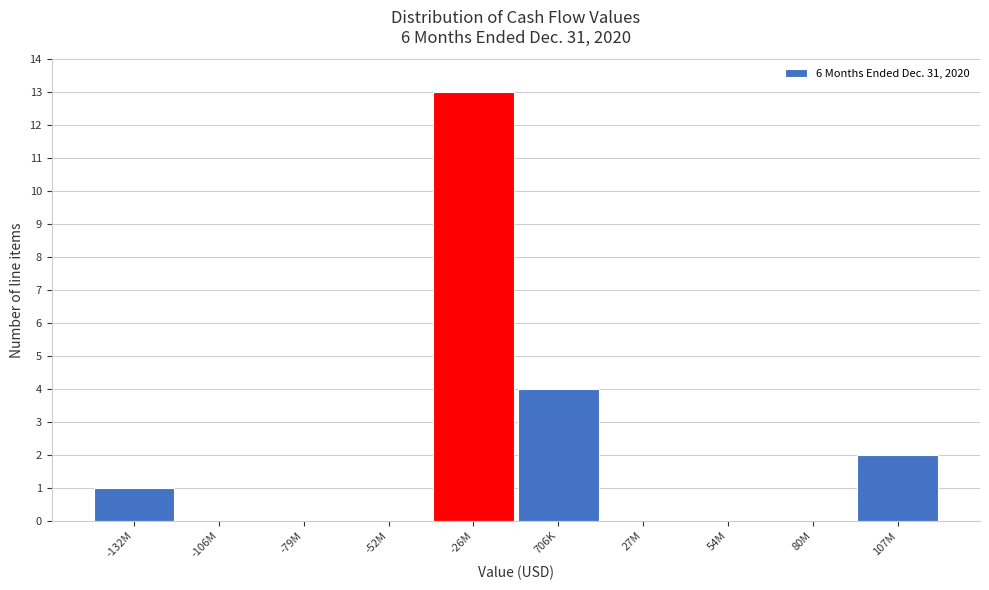

Reading left to right, what are all the values shown in this chart?

-132M=1	-106M=0	-79M=0	-52M=0	-26M=13	706K=4	27M=0	54M=0	80M=0	107M=2